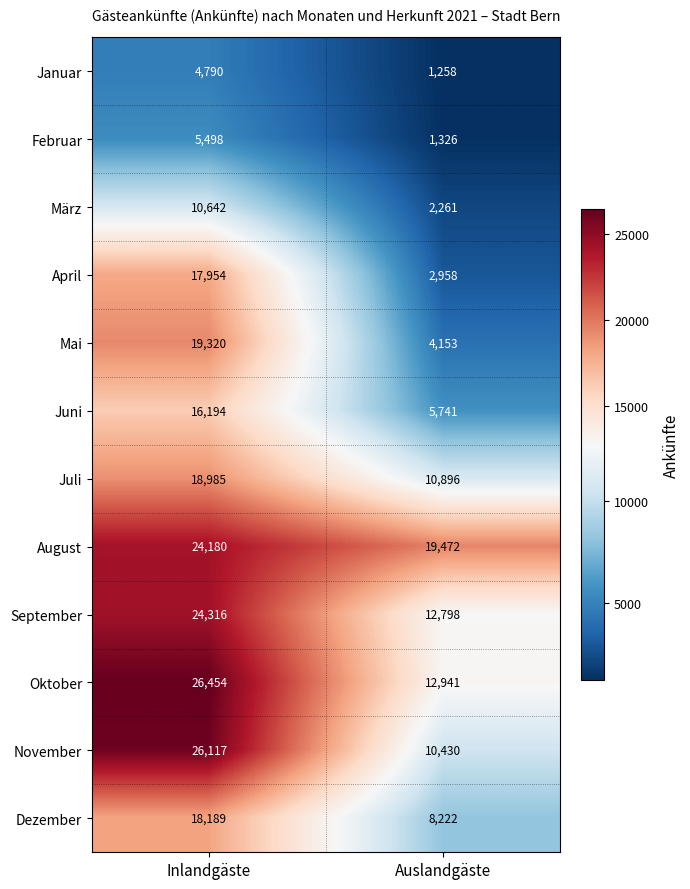

At Inlandgäste, list the series in order from smallest to largest.

Januar, Februar, März, Juni, April, Dezember, Juli, Mai, August, September, November, Oktober